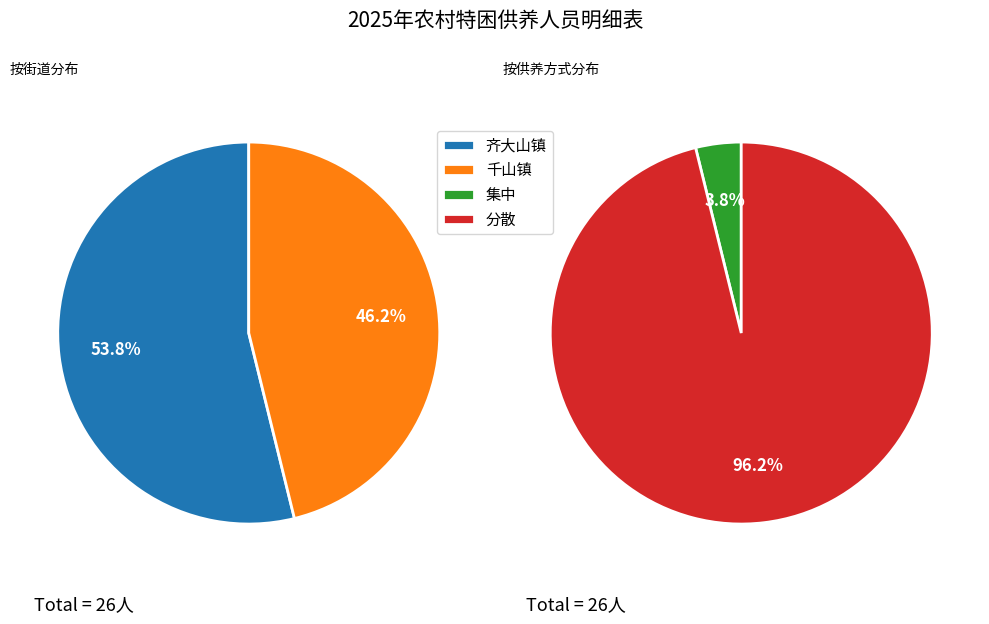

To the nearest percent, what is the combined percentage of 齐大山镇 and 千山镇?

100%